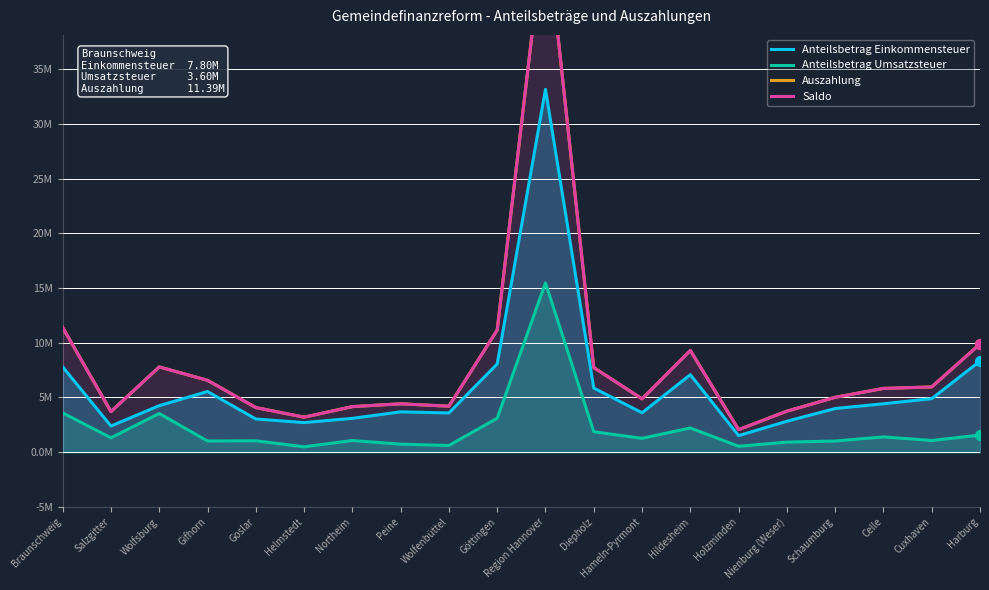

What are all the series names shown in the legend?

Anteilsbetrag Einkommensteuer, Anteilsbetrag Umsatzsteuer, Auszahlung, Saldo